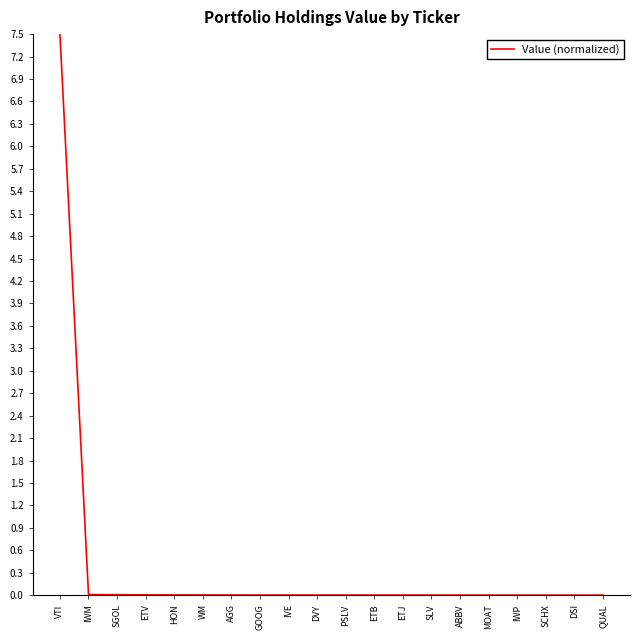

True or false: the data shows 0.0 at SGOL.

True